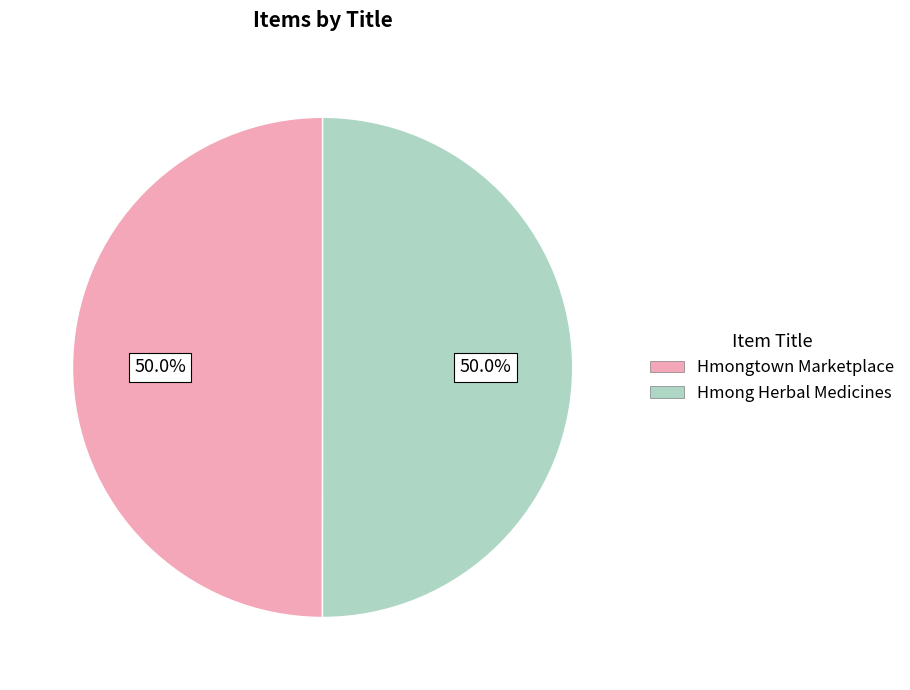

The Hmong Herbal Medicines slice represents 50% of the pie. True or false?

True